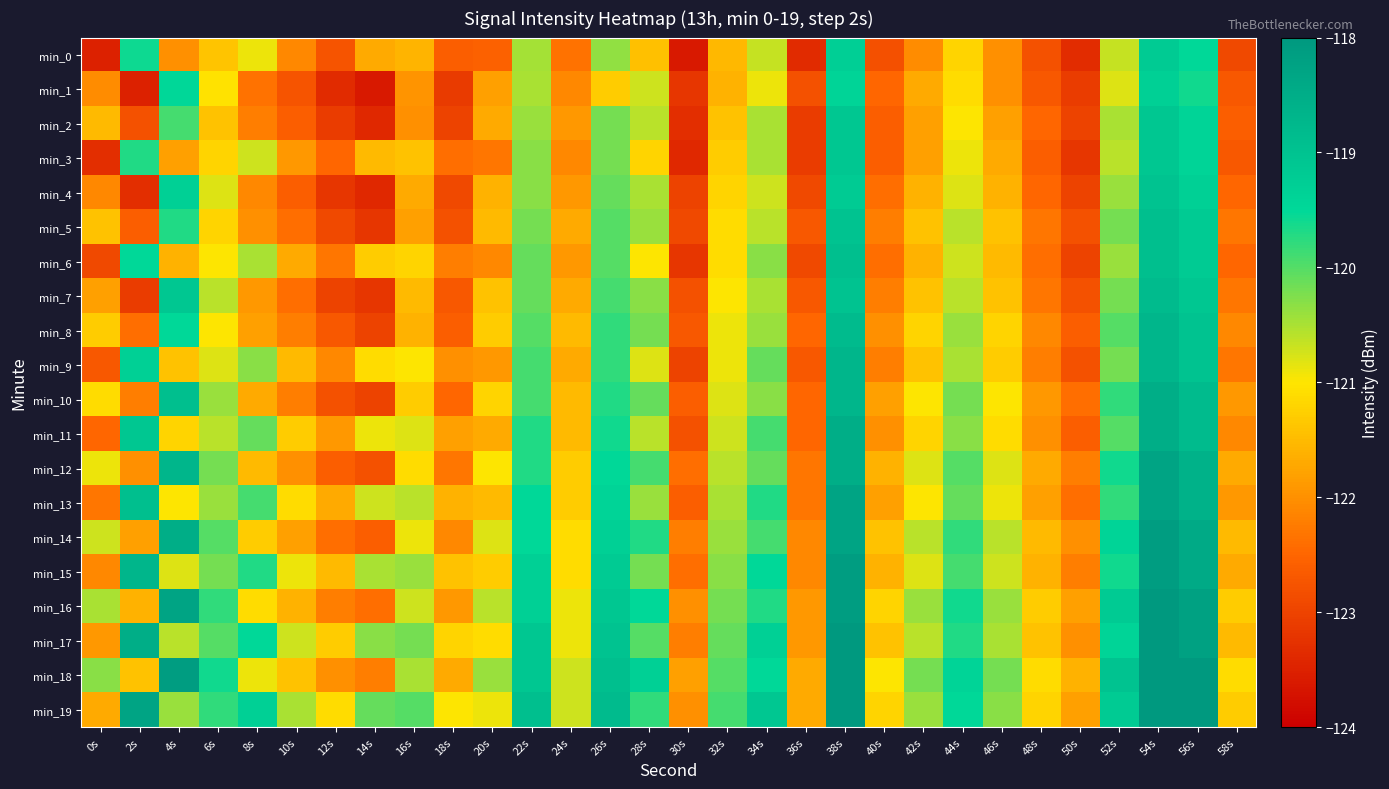

Reading left to right, what are all the values shown in this chart?

min_0: 0s=-123.5	2s=-119.6	4s=-122.0	6s=-121.4	8s=-120.9	10s=-122.1	12s=-122.7	14s=-121.7	16s=-121.6	18s=-122.6	20s=-122.6	22s=-120.5	24s=-122.3	26s=-120.4	28s=-121.4	30s=-123.6	32s=-121.5	34s=-120.7	36s=-123.3	38s=-119.3	40s=-122.8	42s=-122.0	44s=-121.2	46s=-122.0	48s=-122.8	50s=-123.3	52s=-120.7	54s=-119.2	56s=-119.5	58s=-122.9
min_1: 0s=-122.0	2s=-123.5	4s=-119.5	6s=-121.0	8s=-122.4	10s=-122.8	12s=-123.4	14s=-123.6	16s=-121.9	18s=-123.1	20s=-121.8	22s=-120.5	24s=-122.1	26s=-121.3	28s=-120.7	30s=-123.2	32s=-121.6	34s=-120.9	36s=-122.8	38s=-119.4	40s=-122.5	42s=-121.7	44s=-121.1	46s=-122.0	48s=-122.7	50s=-123.1	52s=-120.8	54s=-119.3	56s=-119.6	58s=-122.7
min_2: 0s=-121.5	2s=-122.8	4s=-119.9	6s=-121.4	8s=-122.2	10s=-122.6	12s=-123.1	14s=-123.4	16s=-122.0	18s=-123.0	20s=-121.7	22s=-120.4	24s=-121.9	26s=-120.2	28s=-120.6	30s=-123.3	32s=-121.4	34s=-120.5	36s=-123.1	38s=-119.1	40s=-122.6	42s=-121.8	44s=-121.0	46s=-121.8	48s=-122.5	50s=-123.0	52s=-120.5	54s=-119.1	56s=-119.4	58s=-122.6
min_3: 0s=-123.3	2s=-119.7	4s=-121.8	6s=-121.2	8s=-120.7	10s=-121.9	12s=-122.5	14s=-121.5	16s=-121.4	18s=-122.4	20s=-122.3	22s=-120.3	24s=-122.1	26s=-120.2	28s=-121.2	30s=-123.4	32s=-121.3	34s=-120.5	36s=-123.1	38s=-119.1	40s=-122.6	42s=-121.8	44s=-120.9	46s=-121.7	48s=-122.6	50s=-123.2	52s=-120.6	54s=-119.1	56s=-119.4	58s=-122.7
min_4: 0s=-122.1	2s=-123.3	4s=-119.3	6s=-120.8	8s=-122.1	10s=-122.6	12s=-123.2	14s=-123.4	16s=-121.7	18s=-122.9	20s=-121.6	22s=-120.3	24s=-121.9	26s=-120.1	28s=-120.5	30s=-123.0	32s=-121.2	34s=-120.7	36s=-122.9	38s=-119.2	40s=-122.4	42s=-121.6	44s=-120.8	46s=-121.6	48s=-122.5	50s=-123.0	52s=-120.4	54s=-119.0	56s=-119.3	58s=-122.5
min_5: 0s=-121.4	2s=-122.6	4s=-119.7	6s=-121.2	8s=-122.0	10s=-122.4	12s=-122.9	14s=-123.2	16s=-121.8	18s=-122.8	20s=-121.5	22s=-120.2	24s=-121.7	26s=-120.0	28s=-120.4	30s=-122.9	32s=-121.1	34s=-120.6	36s=-122.7	38s=-119.0	40s=-122.2	42s=-121.4	44s=-120.6	46s=-121.4	48s=-122.3	50s=-122.8	52s=-120.2	54s=-118.9	56s=-119.2	58s=-122.3
min_6: 0s=-122.9	2s=-119.5	4s=-121.6	6s=-121.0	8s=-120.5	10s=-121.7	12s=-122.3	14s=-121.3	16s=-121.2	18s=-122.2	20s=-122.1	22s=-120.1	24s=-121.9	26s=-120.0	28s=-121.0	30s=-123.2	32s=-121.1	34s=-120.3	36s=-122.9	38s=-118.9	40s=-122.4	42s=-121.6	44s=-120.7	46s=-121.5	48s=-122.4	50s=-123.0	52s=-120.4	54s=-118.9	56s=-119.2	58s=-122.5
min_7: 0s=-121.8	2s=-123.1	4s=-119.1	6s=-120.6	8s=-121.9	10s=-122.4	12s=-123.0	14s=-123.2	16s=-121.5	18s=-122.7	20s=-121.4	22s=-120.1	24s=-121.7	26s=-119.9	28s=-120.3	30s=-122.8	32s=-121.0	34s=-120.5	36s=-122.7	38s=-119.0	40s=-122.2	42s=-121.4	44s=-120.6	46s=-121.4	48s=-122.3	50s=-122.8	52s=-120.2	54s=-118.8	56s=-119.1	58s=-122.3
min_8: 0s=-121.3	2s=-122.4	4s=-119.5	6s=-121.0	8s=-121.8	10s=-122.2	12s=-122.7	14s=-123.0	16s=-121.6	18s=-122.6	20s=-121.3	22s=-120.0	24s=-121.5	26s=-119.8	28s=-120.2	30s=-122.7	32s=-120.9	34s=-120.4	36s=-122.5	38s=-118.8	40s=-122.0	42s=-121.2	44s=-120.4	46s=-121.2	48s=-122.1	50s=-122.6	52s=-120.0	54s=-118.7	56s=-119.0	58s=-122.1
min_9: 0s=-122.7	2s=-119.3	4s=-121.4	6s=-120.8	8s=-120.3	10s=-121.5	12s=-122.1	14s=-121.1	16s=-121.0	18s=-122.0	20s=-121.9	22s=-119.9	24s=-121.7	26s=-119.8	28s=-120.8	30s=-123.0	32s=-120.9	34s=-120.1	36s=-122.7	38s=-118.7	40s=-122.2	42s=-121.4	44s=-120.5	46s=-121.3	48s=-122.2	50s=-122.8	52s=-120.2	54s=-118.7	56s=-119.0	58s=-122.3
min_10: 0s=-121.1	2s=-122.2	4s=-118.9	6s=-120.4	8s=-121.7	10s=-122.2	12s=-122.8	14s=-123.0	16s=-121.3	18s=-122.5	20s=-121.2	22s=-119.9	24s=-121.5	26s=-119.7	28s=-120.1	30s=-122.6	32s=-120.8	34s=-120.3	36s=-122.5	38s=-118.7	40s=-121.8	42s=-121.0	44s=-120.2	46s=-121.0	48s=-121.9	50s=-122.4	52s=-119.8	54s=-118.5	56s=-118.8	58s=-121.9
min_11: 0s=-122.5	2s=-119.1	4s=-121.2	6s=-120.6	8s=-120.1	10s=-121.3	12s=-121.9	14s=-120.9	16s=-120.8	18s=-121.8	20s=-121.7	22s=-119.7	24s=-121.5	26s=-119.6	28s=-120.6	30s=-122.8	32s=-120.7	34s=-119.9	36s=-122.5	38s=-118.5	40s=-122.0	42s=-121.2	44s=-120.3	46s=-121.1	48s=-122.0	50s=-122.6	52s=-120.0	54s=-118.5	56s=-118.8	58s=-122.1
min_12: 0s=-120.9	2s=-122.0	4s=-118.7	6s=-120.2	8s=-121.5	10s=-122.0	12s=-122.6	14s=-122.8	16s=-121.1	18s=-122.3	20s=-121.0	22s=-119.7	24s=-121.3	26s=-119.5	28s=-119.9	30s=-122.4	32s=-120.6	34s=-120.1	36s=-122.3	38s=-118.5	40s=-121.6	42s=-120.8	44s=-120.0	46s=-120.8	48s=-121.7	50s=-122.2	52s=-119.6	54s=-118.3	56s=-118.6	58s=-121.7
min_13: 0s=-122.3	2s=-118.9	4s=-121.0	6s=-120.4	8s=-119.9	10s=-121.1	12s=-121.7	14s=-120.7	16s=-120.6	18s=-121.6	20s=-121.5	22s=-119.5	24s=-121.3	26s=-119.4	28s=-120.4	30s=-122.6	32s=-120.5	34s=-119.7	36s=-122.3	38s=-118.3	40s=-121.8	42s=-121.0	44s=-120.1	46s=-120.9	48s=-121.8	50s=-122.4	52s=-119.8	54s=-118.3	56s=-118.6	58s=-121.9
min_14: 0s=-120.7	2s=-121.8	4s=-118.5	6s=-120.0	8s=-121.3	10s=-121.8	12s=-122.4	14s=-122.6	16s=-120.9	18s=-122.1	20s=-120.8	22s=-119.5	24s=-121.1	26s=-119.3	28s=-119.7	30s=-122.2	32s=-120.4	34s=-119.9	36s=-122.1	38s=-118.3	40s=-121.4	42s=-120.6	44s=-119.8	46s=-120.6	48s=-121.5	50s=-122.0	52s=-119.4	54s=-118.1	56s=-118.4	58s=-121.5
min_15: 0s=-122.1	2s=-118.7	4s=-120.8	6s=-120.2	8s=-119.7	10s=-120.9	12s=-121.5	14s=-120.5	16s=-120.4	18s=-121.4	20s=-121.3	22s=-119.3	24s=-121.1	26s=-119.2	28s=-120.2	30s=-122.4	32s=-120.3	34s=-119.5	36s=-122.1	38s=-118.1	40s=-121.6	42s=-120.8	44s=-119.9	46s=-120.7	48s=-121.6	50s=-122.2	52s=-119.6	54s=-118.1	56s=-118.4	58s=-121.7
min_16: 0s=-120.5	2s=-121.6	4s=-118.3	6s=-119.8	8s=-121.1	10s=-121.6	12s=-122.2	14s=-122.4	16s=-120.7	18s=-121.9	20s=-120.6	22s=-119.3	24s=-120.9	26s=-119.1	28s=-119.5	30s=-122.0	32s=-120.2	34s=-119.7	36s=-121.9	38s=-118.1	40s=-121.2	42s=-120.4	44s=-119.6	46s=-120.4	48s=-121.3	50s=-121.8	52s=-119.2	54s=-117.9	56s=-118.2	58s=-121.3
min_17: 0s=-121.9	2s=-118.5	4s=-120.6	6s=-120.0	8s=-119.5	10s=-120.7	12s=-121.3	14s=-120.3	16s=-120.2	18s=-121.2	20s=-121.1	22s=-119.1	24s=-120.9	26s=-119.0	28s=-120.0	30s=-122.2	32s=-120.1	34s=-119.3	36s=-121.9	38s=-117.9	40s=-121.4	42s=-120.6	44s=-119.7	46s=-120.5	48s=-121.4	50s=-122.0	52s=-119.4	54s=-117.9	56s=-118.2	58s=-121.5
min_18: 0s=-120.3	2s=-121.4	4s=-118.1	6s=-119.6	8s=-120.9	10s=-121.4	12s=-122.0	14s=-122.2	16s=-120.5	18s=-121.7	20s=-120.4	22s=-119.1	24s=-120.7	26s=-118.9	28s=-119.3	30s=-121.8	32s=-120.0	34s=-119.5	36s=-121.7	38s=-117.9	40s=-121.0	42s=-120.2	44s=-119.4	46s=-120.2	48s=-121.1	50s=-121.6	52s=-119.0	54s=-117.7	56s=-118.0	58s=-121.1
min_19: 0s=-121.7	2s=-118.3	4s=-120.4	6s=-119.8	8s=-119.3	10s=-120.5	12s=-121.1	14s=-120.1	16s=-120.0	18s=-121.0	20s=-120.9	22s=-118.9	24s=-120.7	26s=-118.8	28s=-119.8	30s=-122.0	32s=-119.9	34s=-119.1	36s=-121.7	38s=-117.7	40s=-121.2	42s=-120.4	44s=-119.5	46s=-120.3	48s=-121.2	50s=-121.8	52s=-119.2	54s=-117.7	56s=-118.0	58s=-121.3